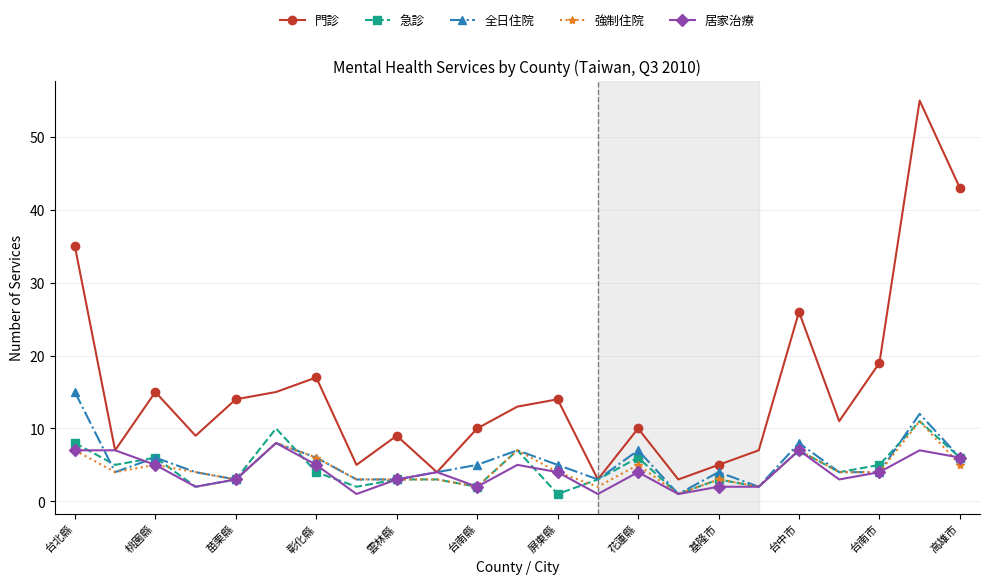

True or false: 門診 has more than 2 points higher than both neighbors.

True